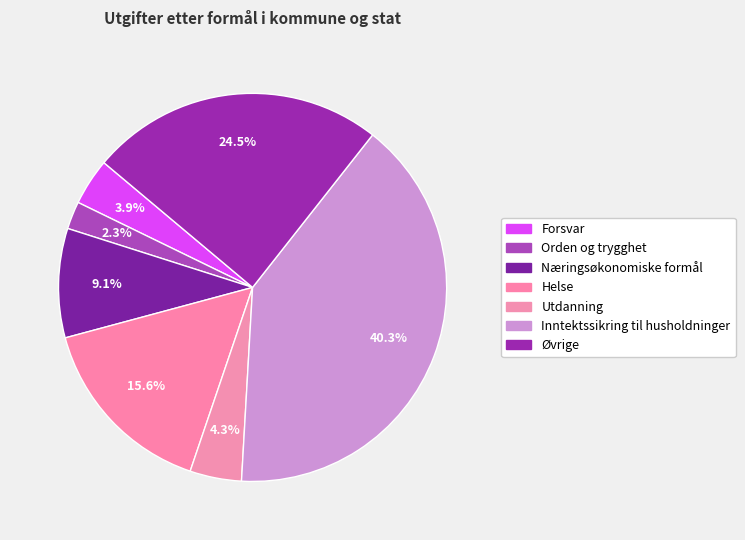

How many segments does this pie chart have?

7